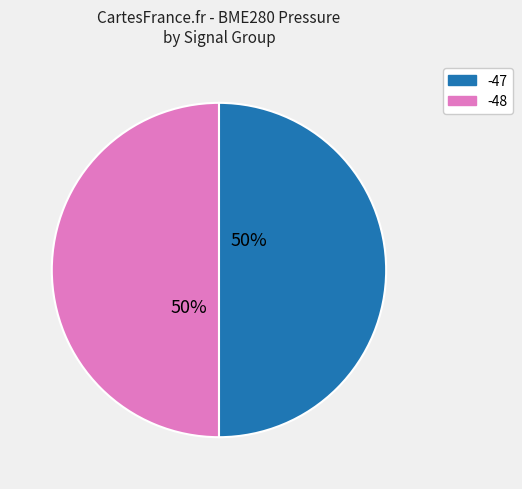

Which slice is the smallest?

-48